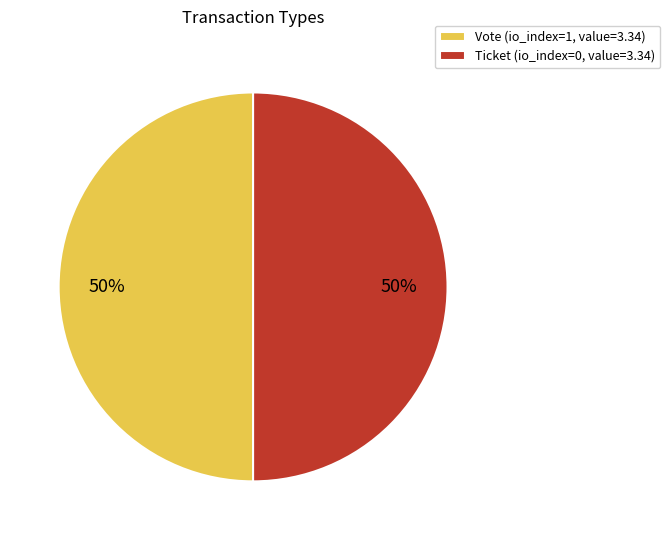

To the nearest percent, what is the average slice percentage?

50%